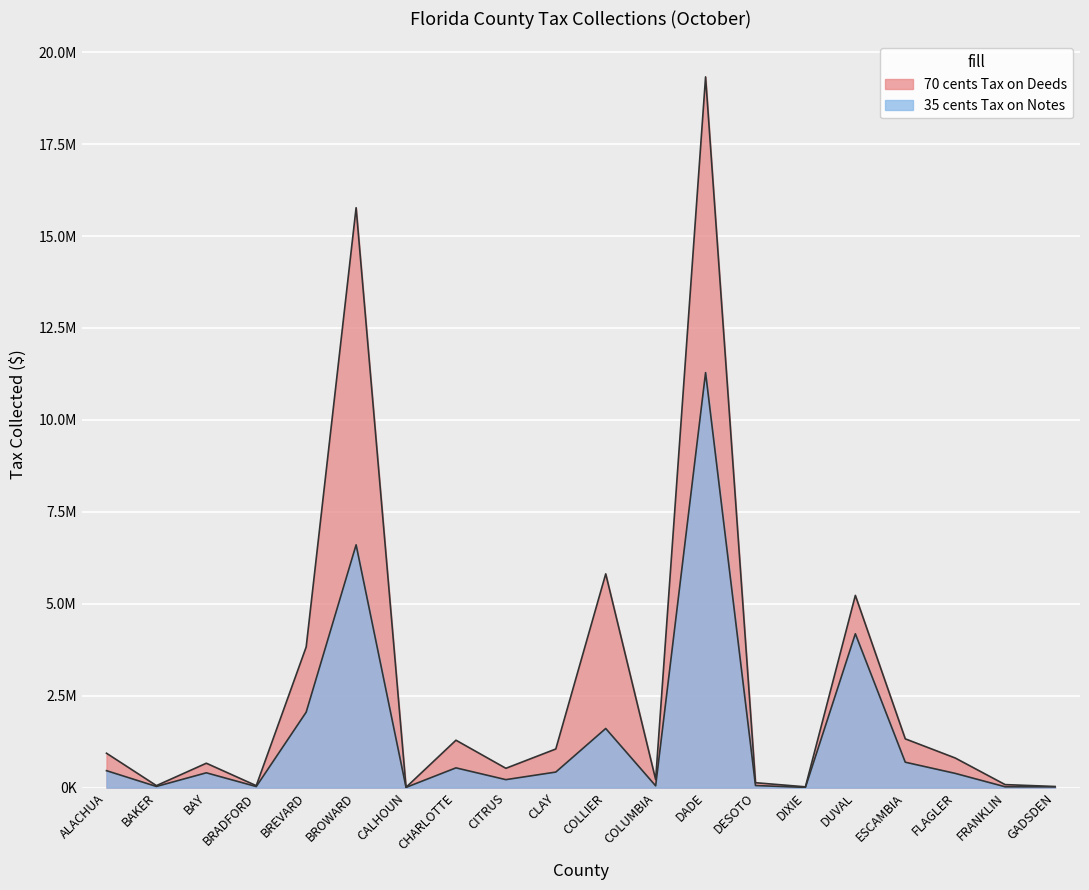

Reading left to right, list all the values displayed in this chart.

70 cents Tax on Deeds: 935720.1	54639.2	663765.2	53489.8	3826002.9	15770244.4	8435.0	1289561.4	525762.3	1050852.6	5813397.1	219672.6	19328205.0	133707.0	21828.1	5228185.9	1326623.9	806094.8	82164.0	31075.8
35 cents Tax on Notes: 461445.9	31591.0	403188.8	29403.8	2052519.0	6603115.0	6406.1	537561.5	217236.2	423395.3	1608377.8	48990.6	11285807.1	56950.9	6679.4	4184766.6	691377.8	387696.4	23488.2	21302.8